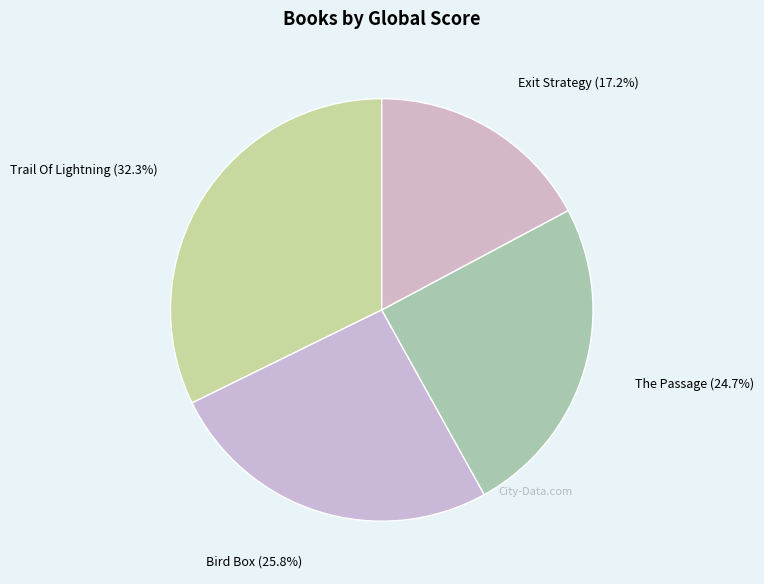

What is the ratio of the value at The Passage to the value at Exit Strategy?

1.4